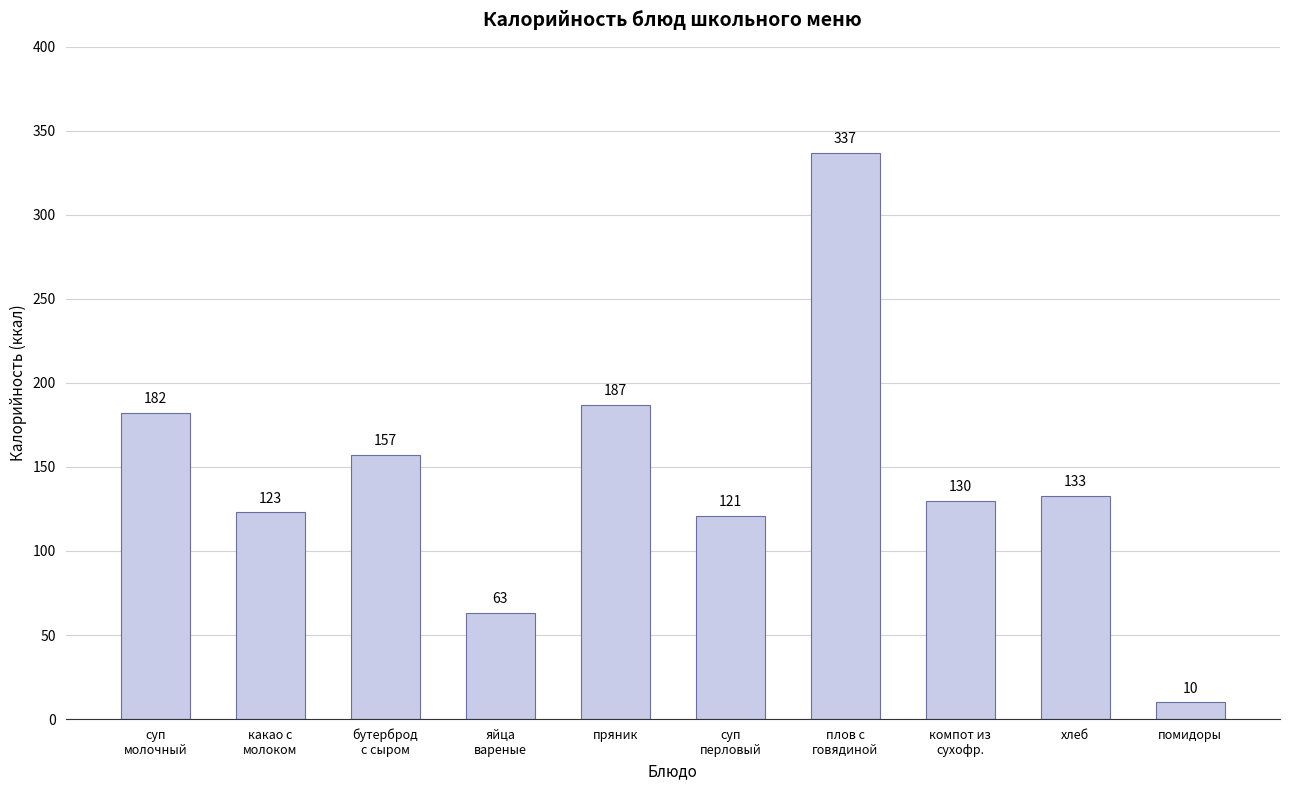

Which category has the lowest value across all series?

помидоры